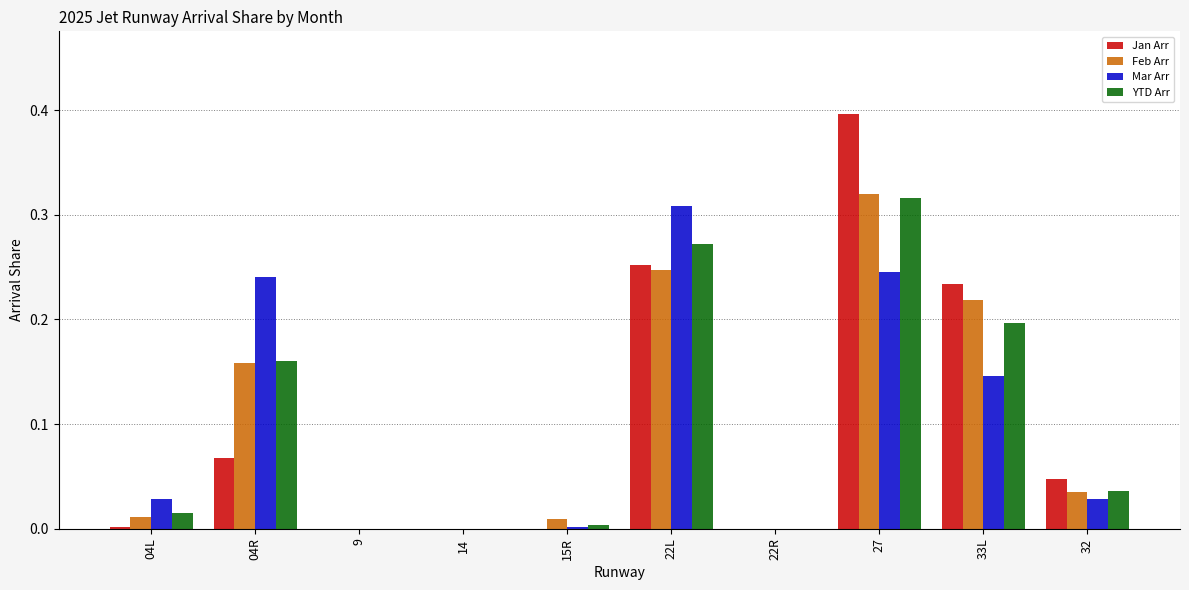

How many groups of bars are there?

10